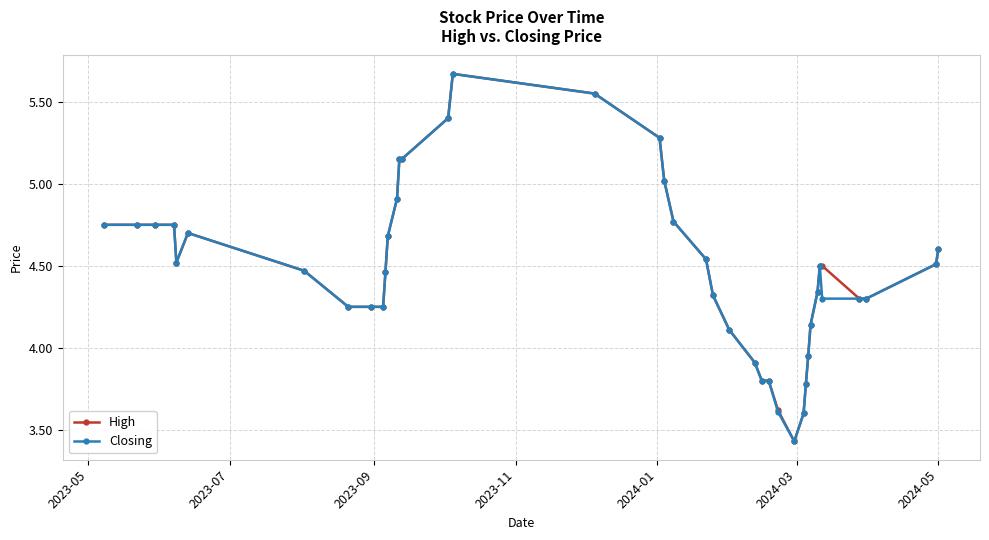

True or false: Closing has more than 1 points higher than both neighbors.

True